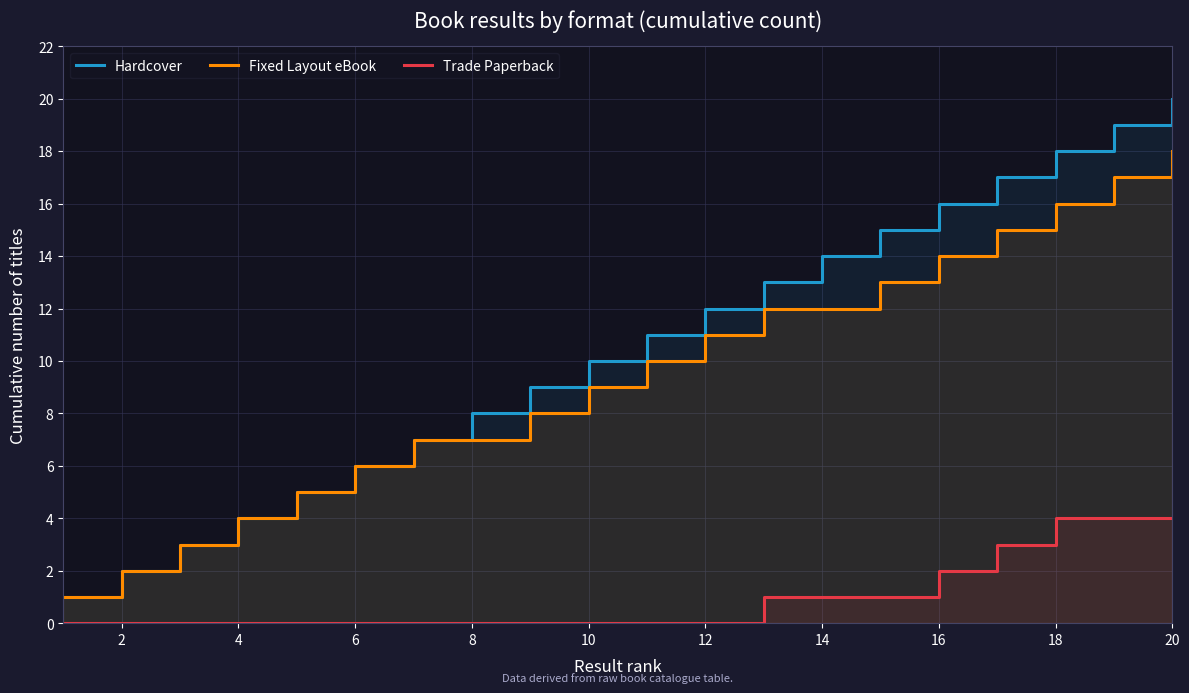

What is the average value of the Trade Paperback series?

1